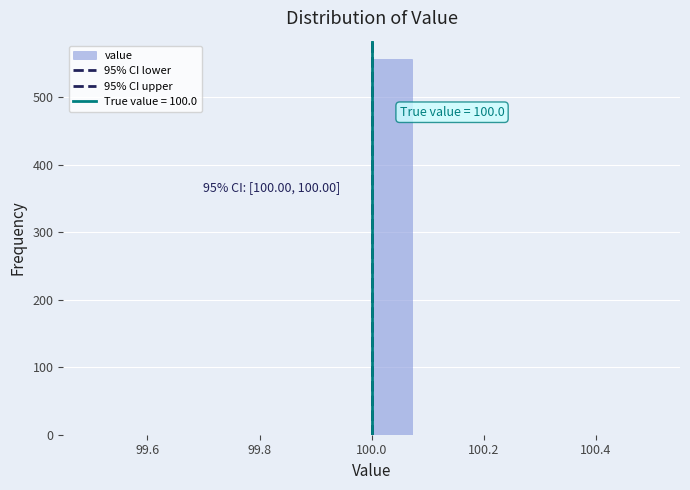

Around what value on the x-axis is the tallest bar? Give the approximate position of its centre, as read against the axis.

100.04